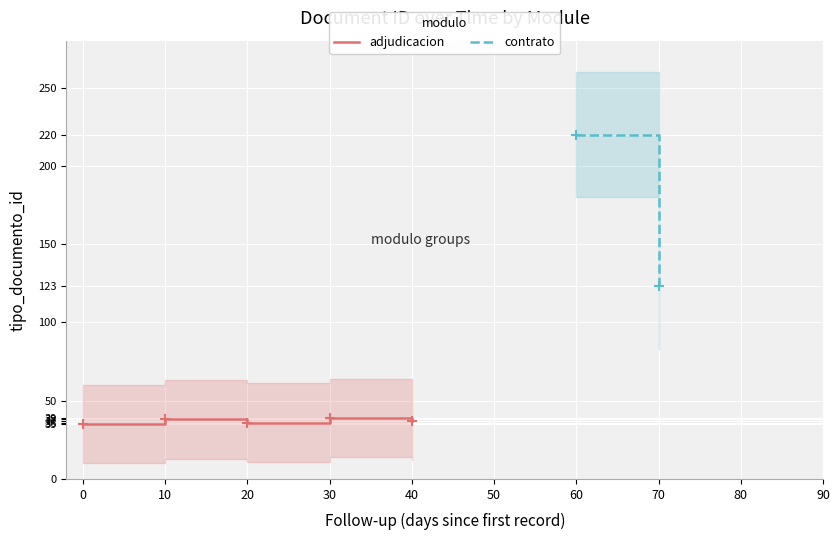

Read the value at 20.

36